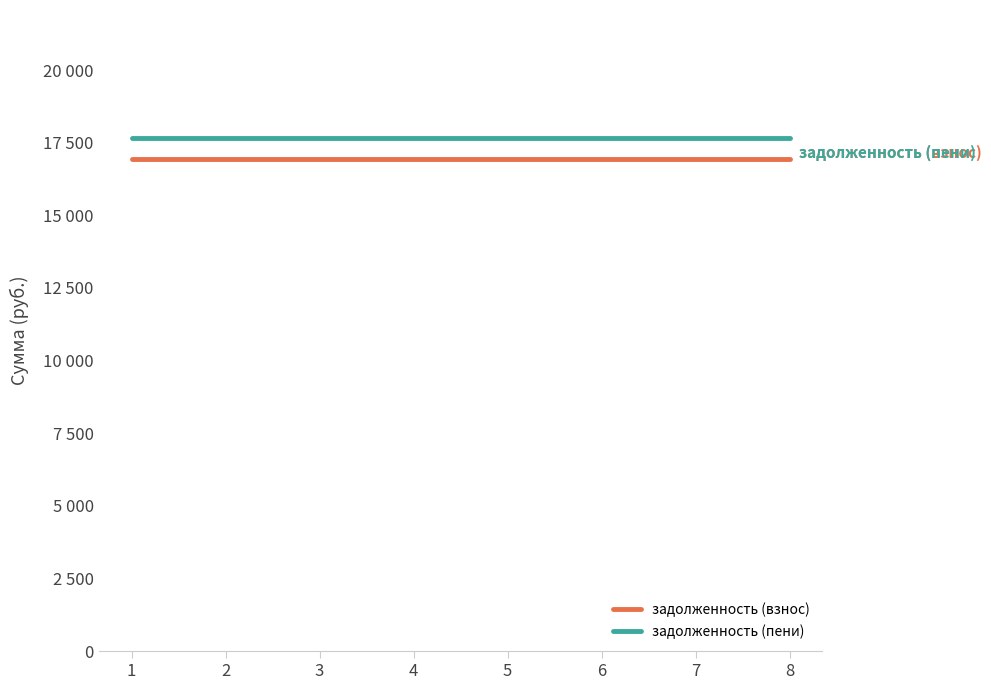

Rank the series by their maximum value, from lowest to highest.

задолженность (взнос), задолженность (пени)